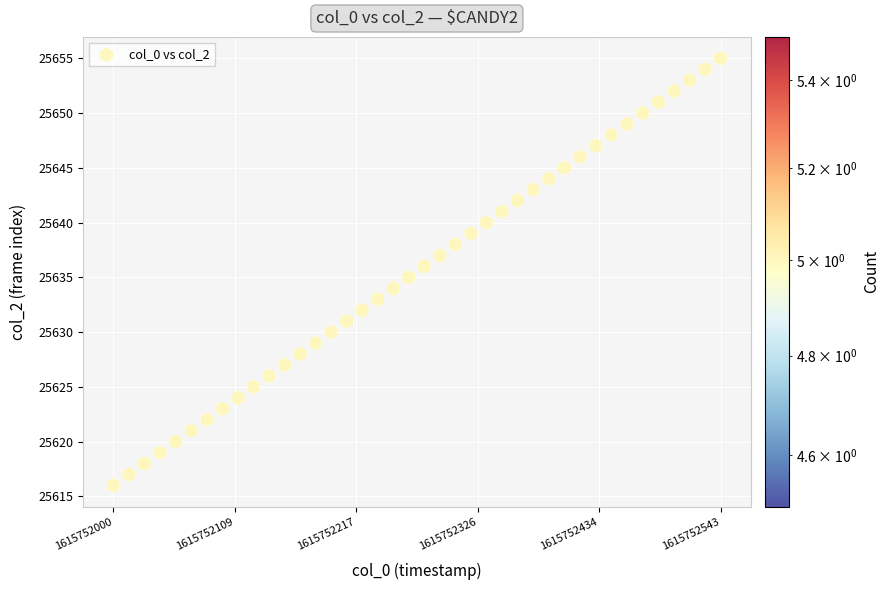

What is the range of Y values (max minus min)?

39